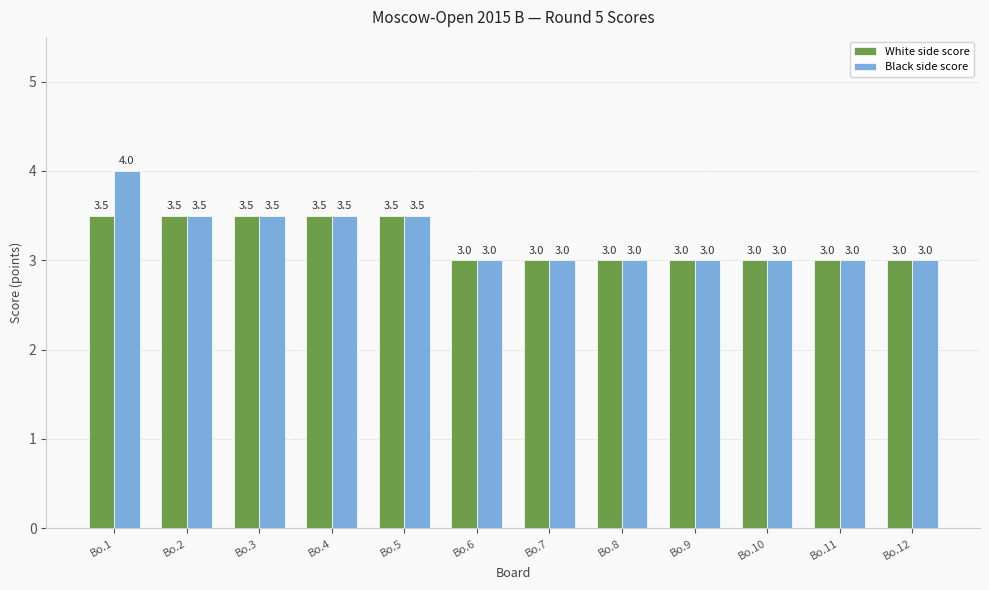

What is the value of the Black side score bar at the 11th from the left?

3.0